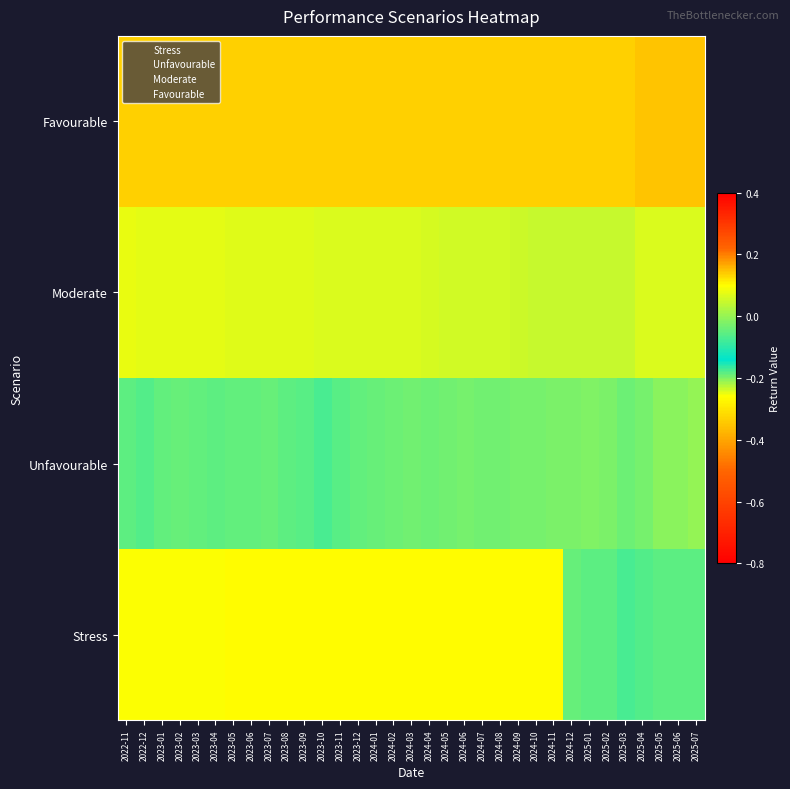

Which category has the lowest value in the Unfavourable series?

2022-11